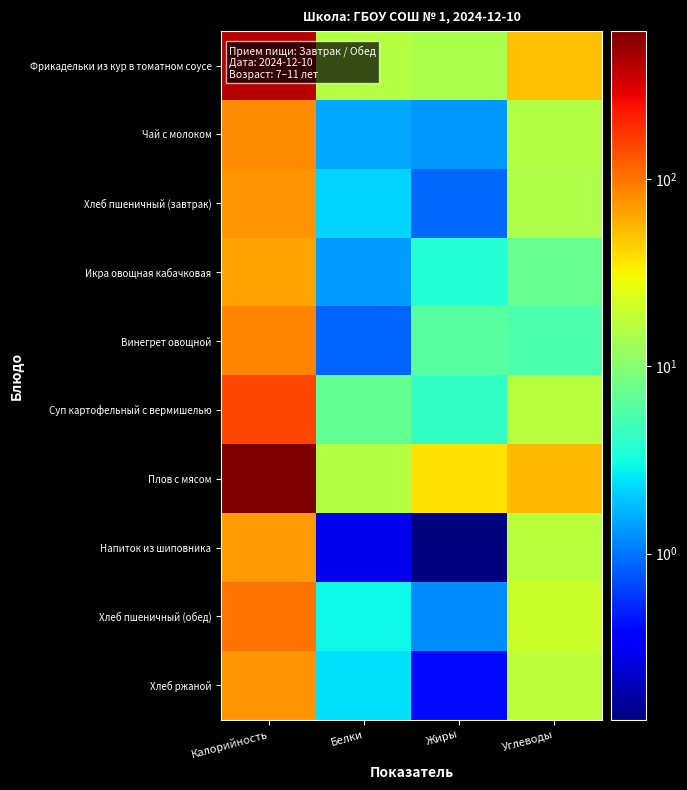

What is the spread (max minus min) of values at Жиры?

37.2